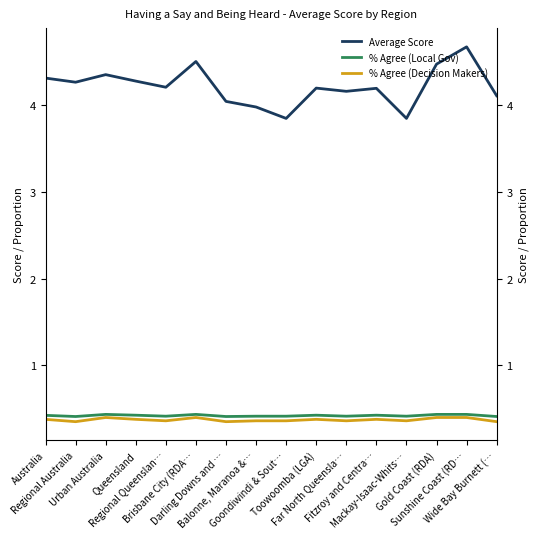

Is it true that % Agree (Local Gov) equals 0.4 at Fitzroy and Centra…?

True